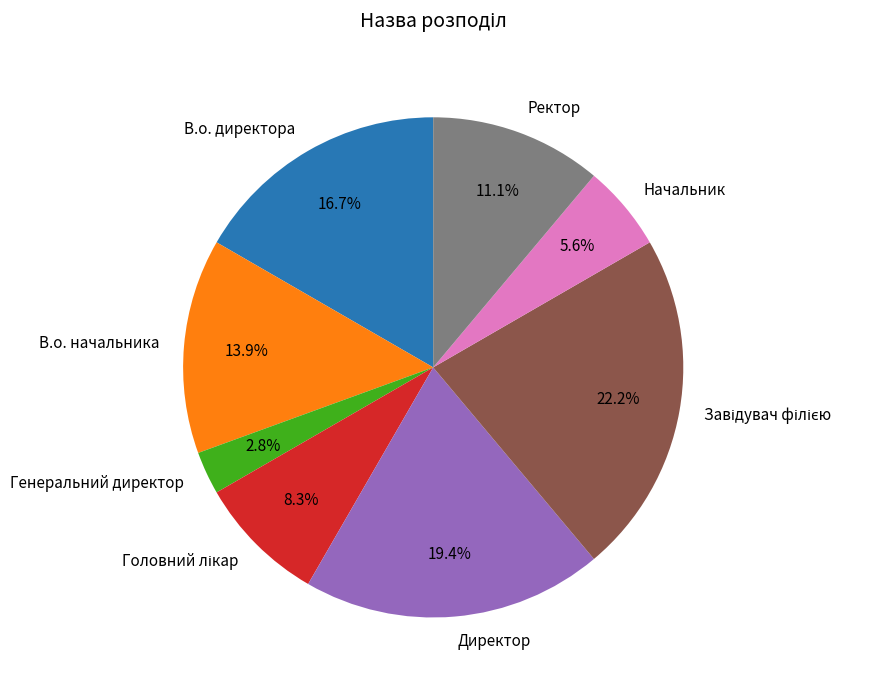

Which category has the smallest portion of the pie?

Генеральний директор